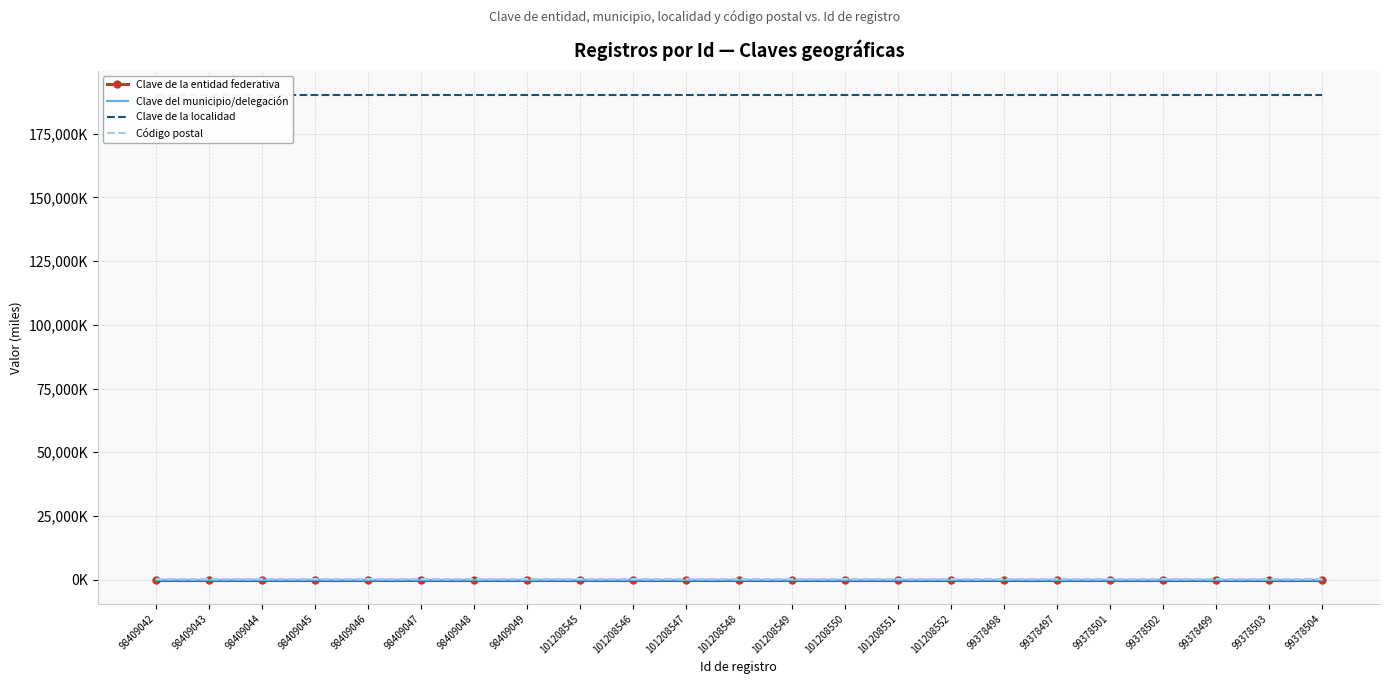

How many lines are shown in the chart?

4